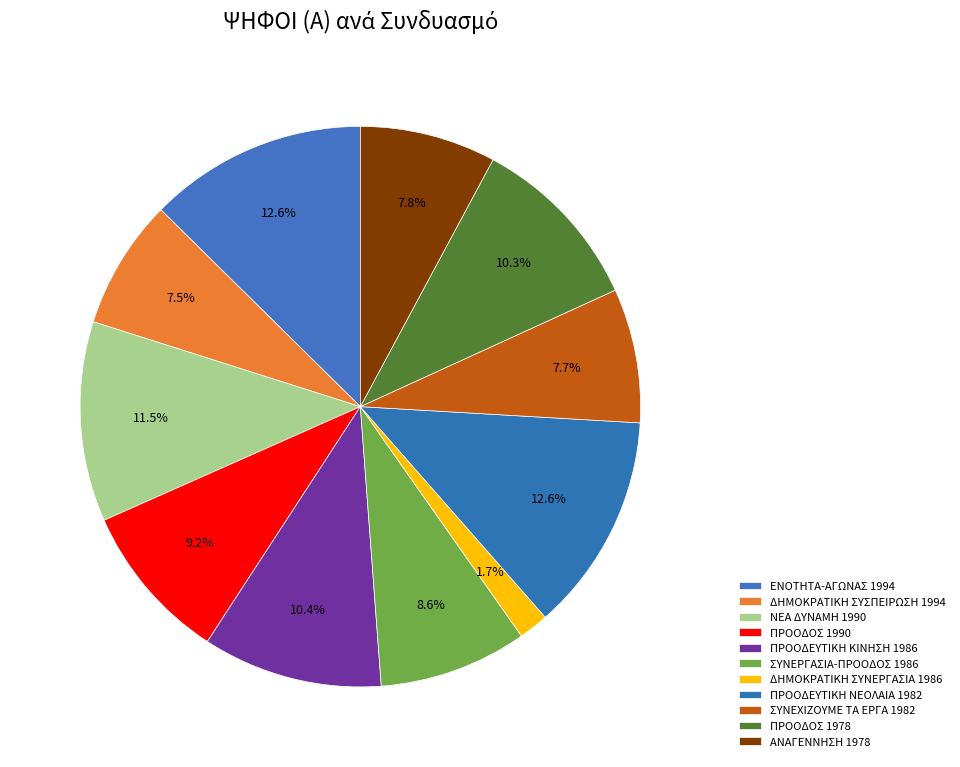

Do ΣΥΝΕΧΙΖΟΥΜΕ ΤΑ ΕΡΓΑ 1982 and ΠΡΟΟΔΕΥΤΙΚΗ ΝΕΟΛΑΙΑ 1982 together represent more than half of the pie?

No